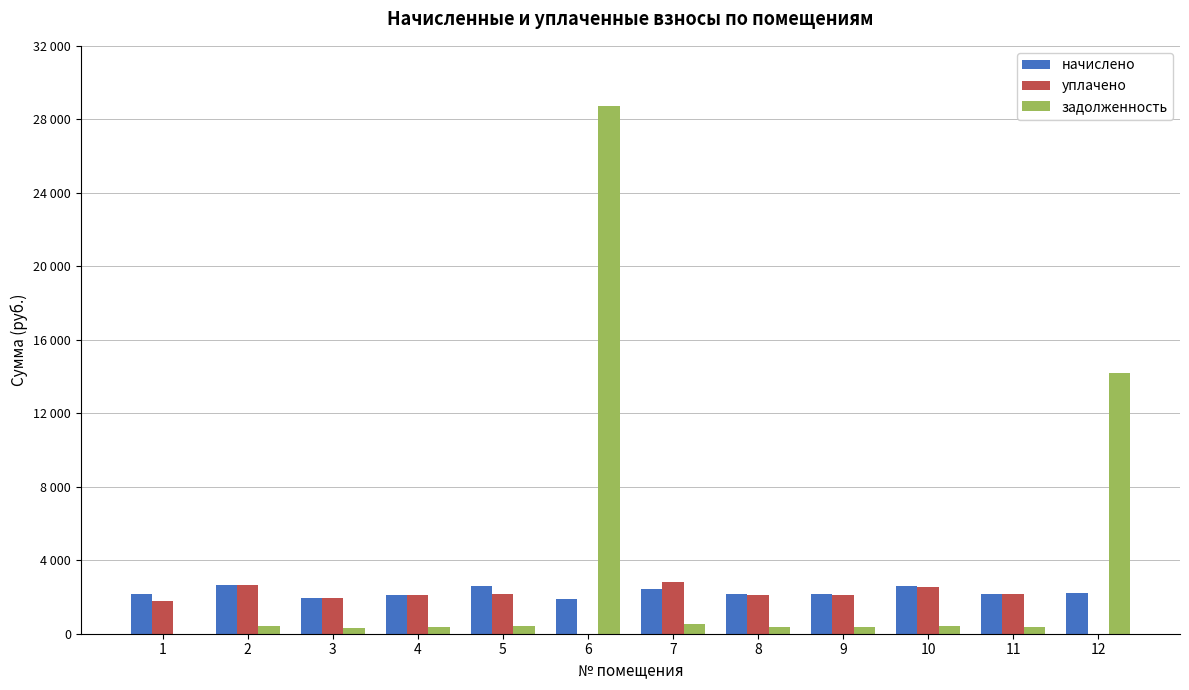

What are all the series names shown in the legend?

начислено, уплачено, задолженность